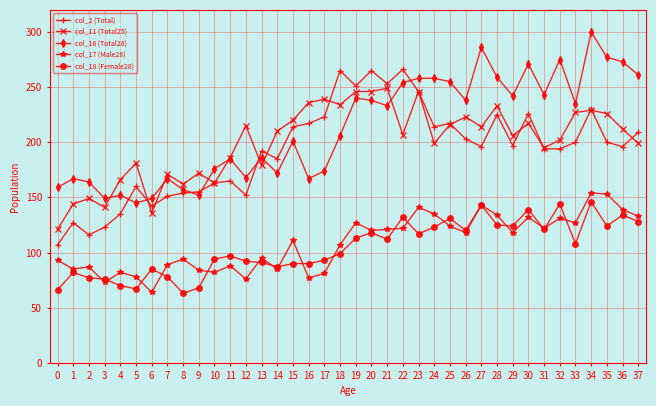

Is the value of col_11 (Total25) at 33 greater than the value of col_16 (Total28) at 14?

Yes